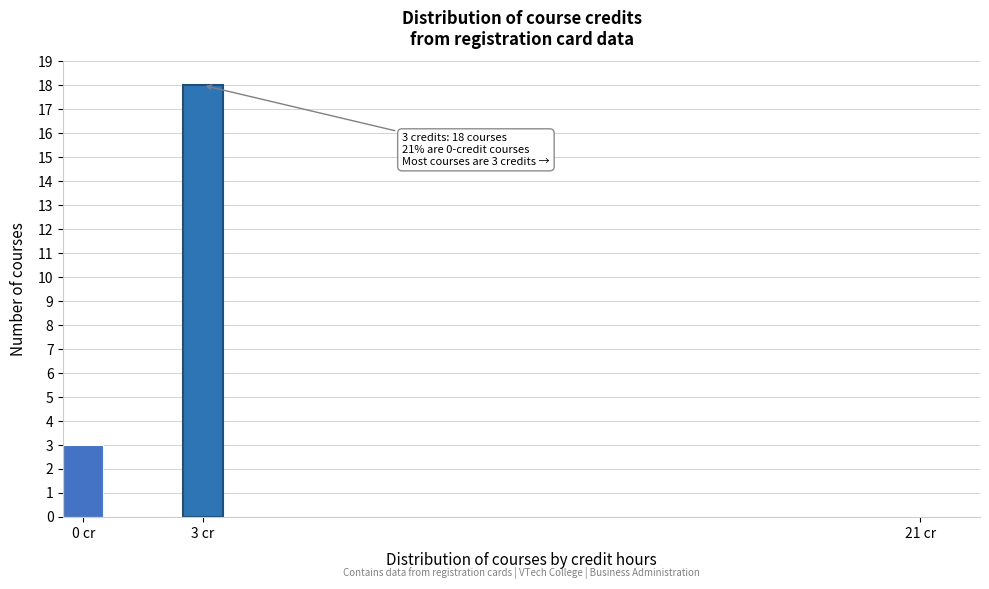

Around what value on the x-axis is the tallest bar? Give the approximate position of its centre, as read against the axis.

3.0